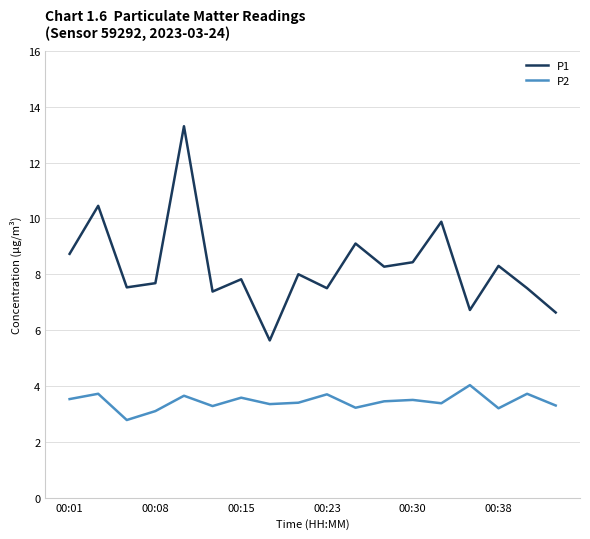

What is the difference between the maximum and minimum values in the P1 series?

7.7